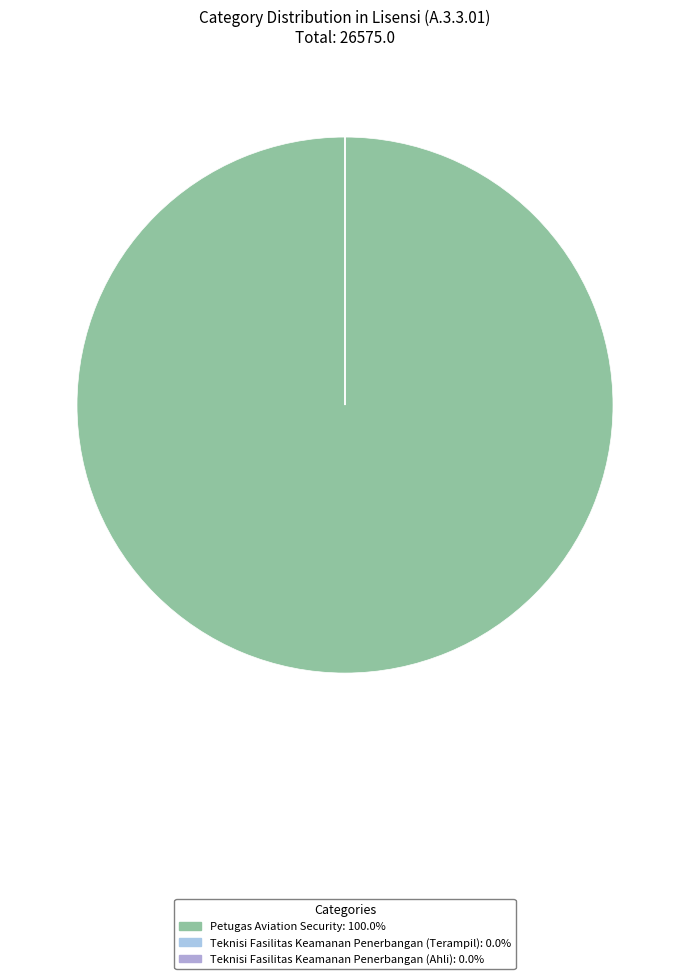

Is there a majority slice in this chart?

Yes